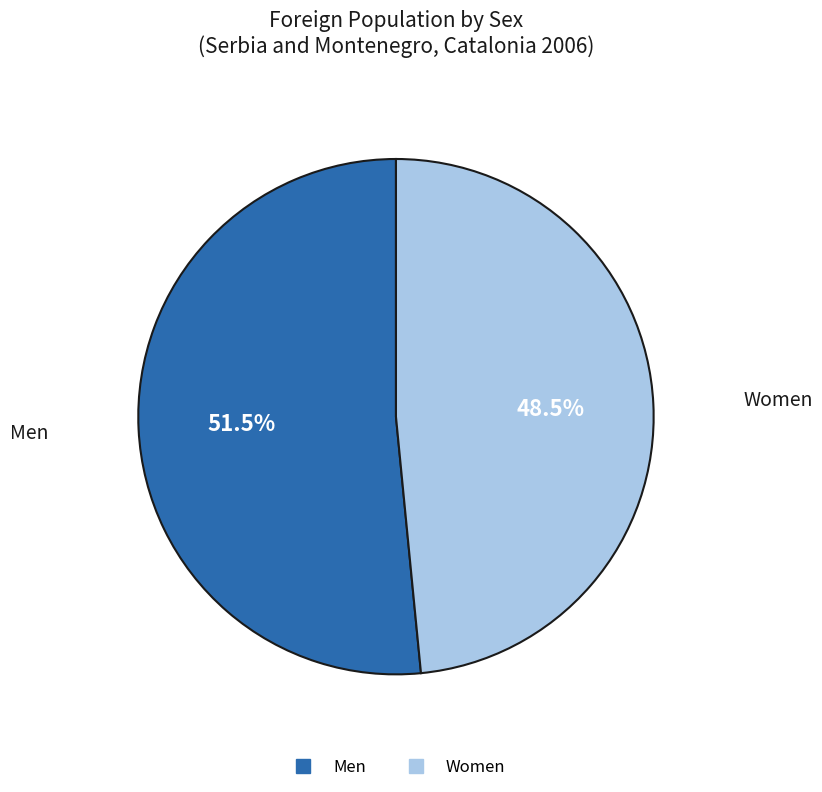

Is there a majority slice in this chart?

Yes